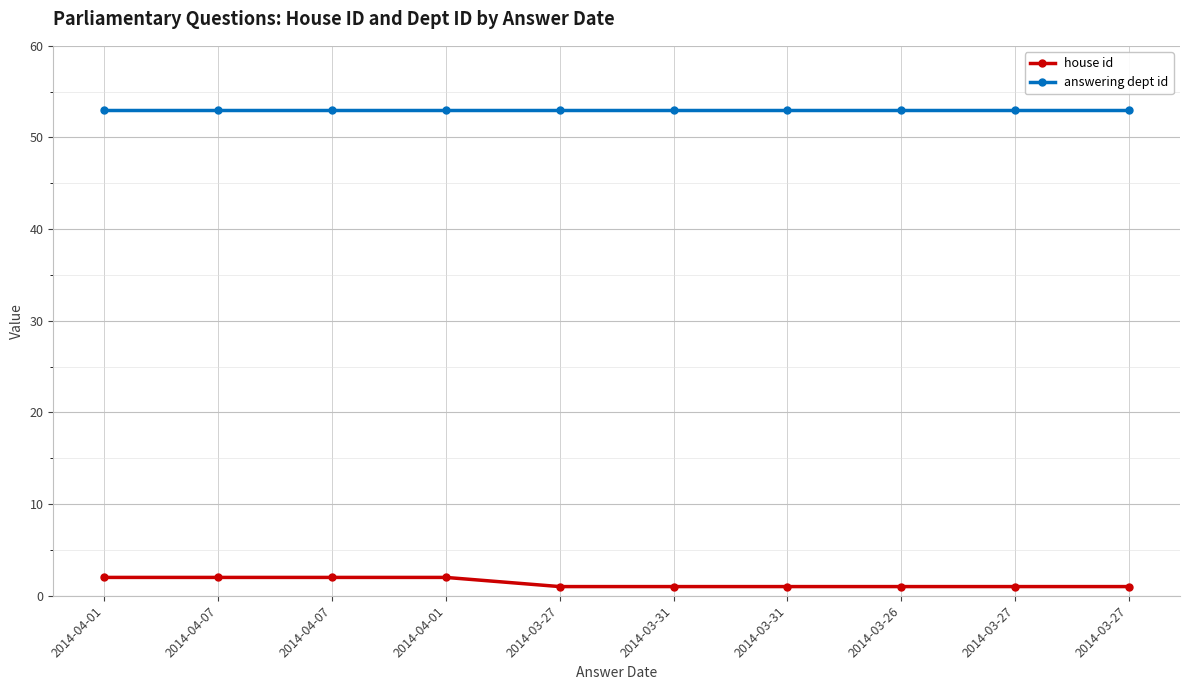

Reading left to right, list all the values displayed in this chart.

house id: 2	2	2	2	1	1	1	1	1	1
answering dept id: 53	53	53	53	53	53	53	53	53	53